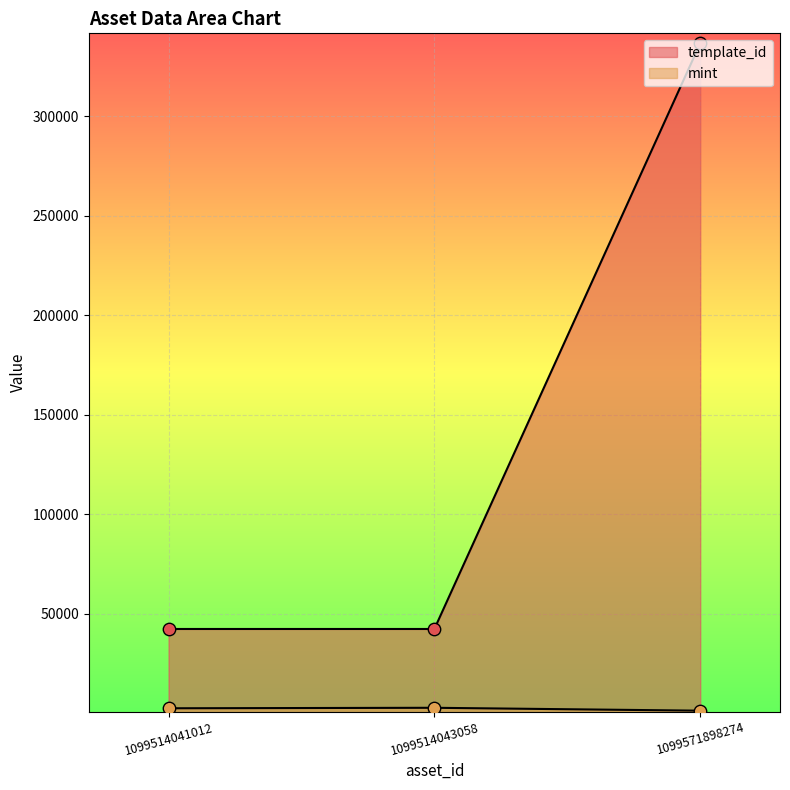

What are all the series names shown in the legend?

template_id, mint